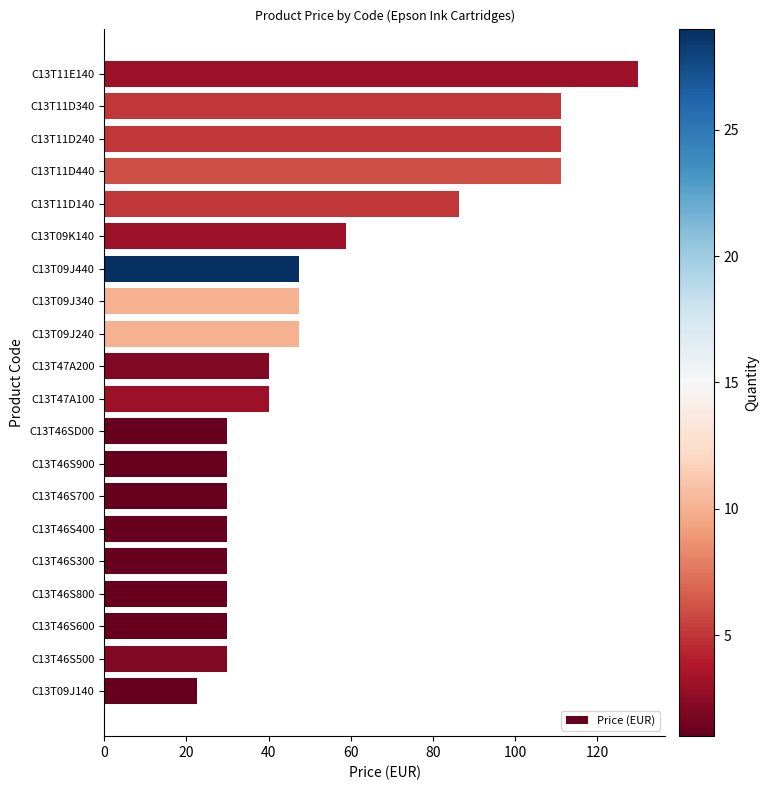

Are the bars grouped side by side (vs. stacked)?

No